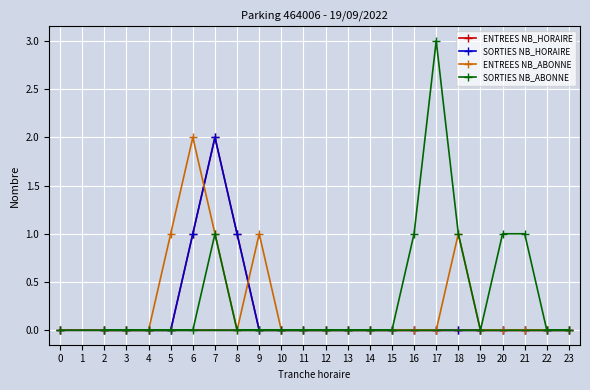

True or false: SORTIES NB_ABONNE has more than 1 interior local peaks.

True